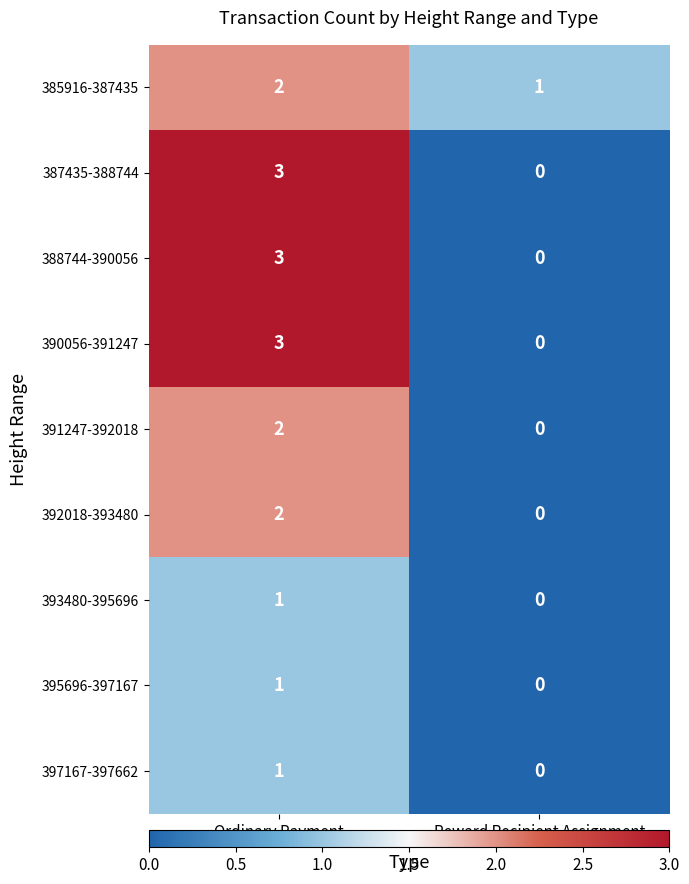

Reading left to right, extract all data points from this chart.

385916-387435: 2	1
387435-388744: 3	0
388744-390056: 3	0
390056-391247: 3	0
391247-392018: 2	0
392018-393480: 2	0
393480-395696: 1	0
395696-397167: 1	0
397167-397662: 1	0